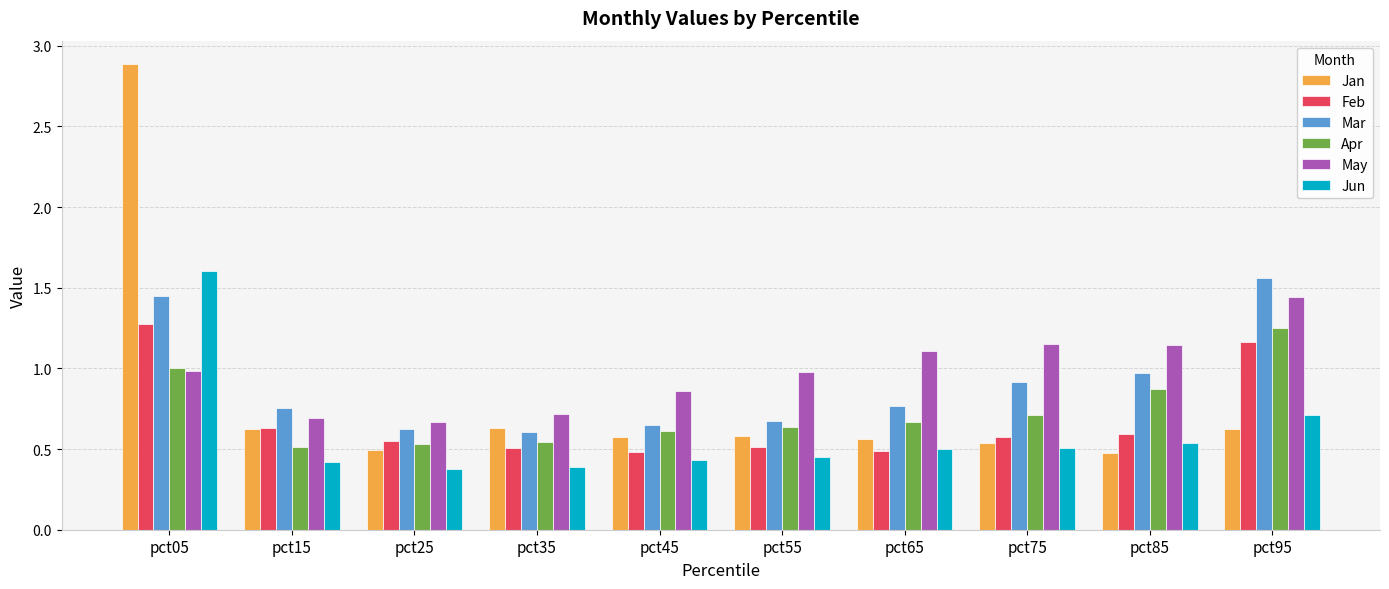

Is the value of Jun at pct25 greater than the value of Feb at pct35?

No